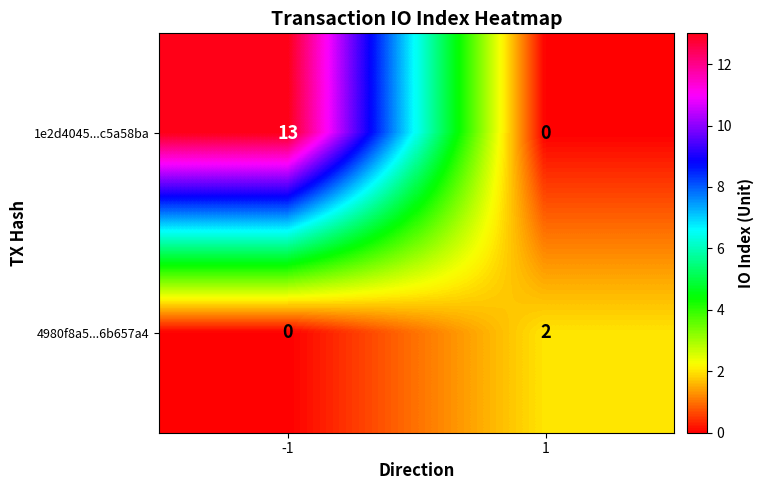

Reading left to right, extract all data points from this chart.

1e2d4045...c5a58ba: -1=13	1=0
4980f8a5...6b657a4: -1=0	1=2